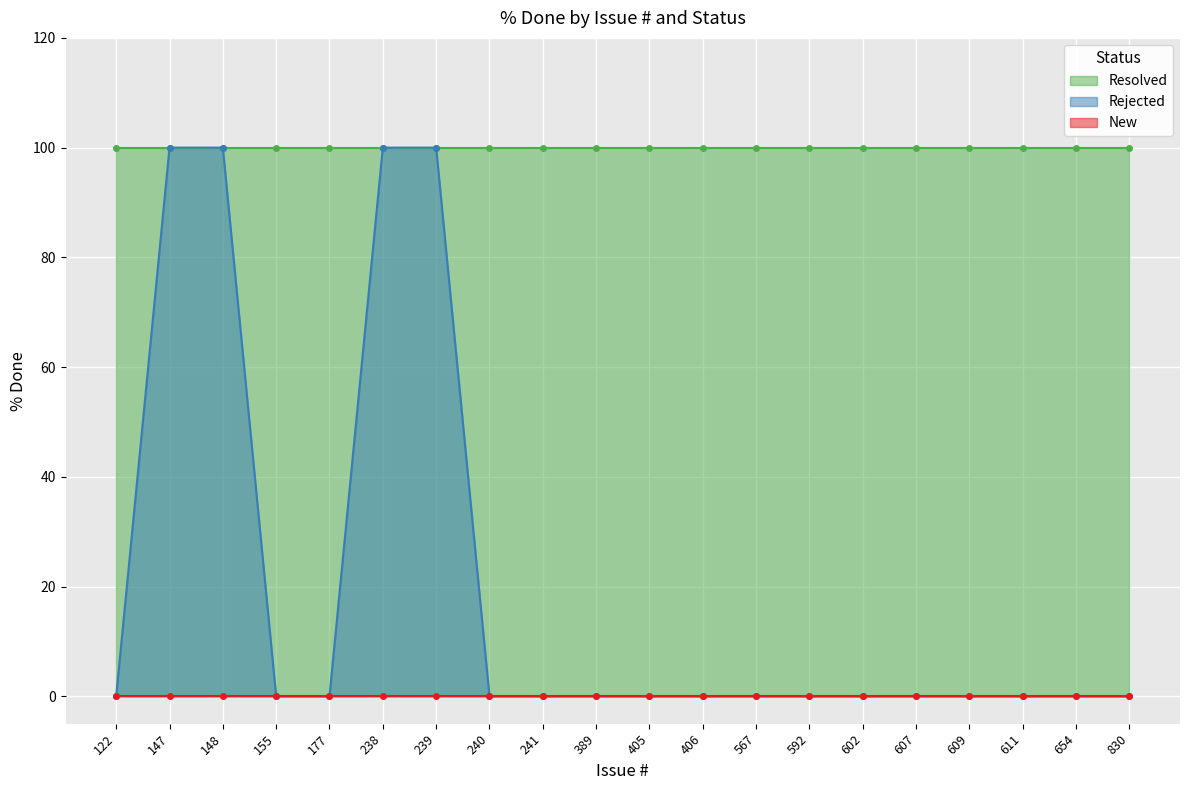

True or false: Rejected and New cross at least once.

False